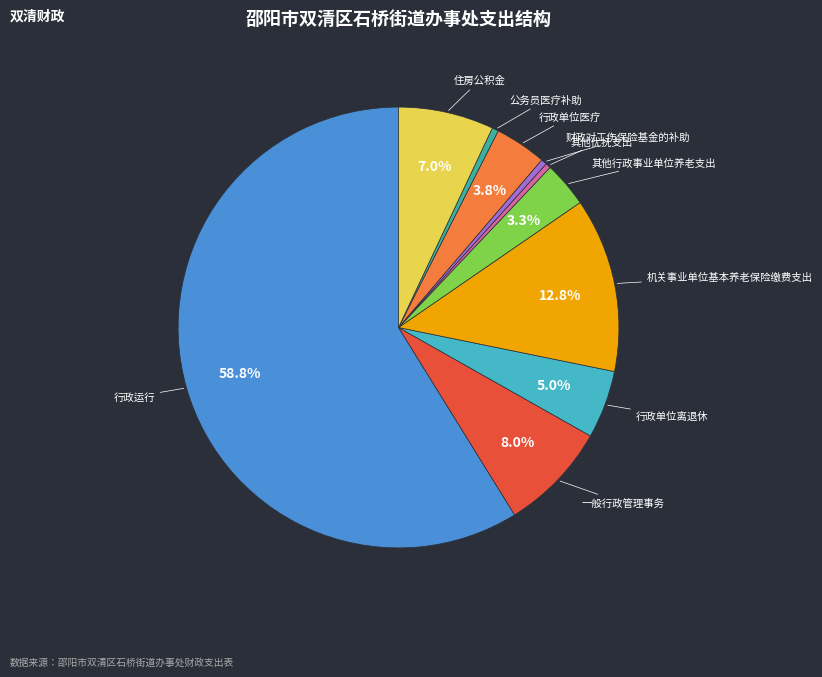

Does 行政运行 account for over 50% of the chart?

Yes